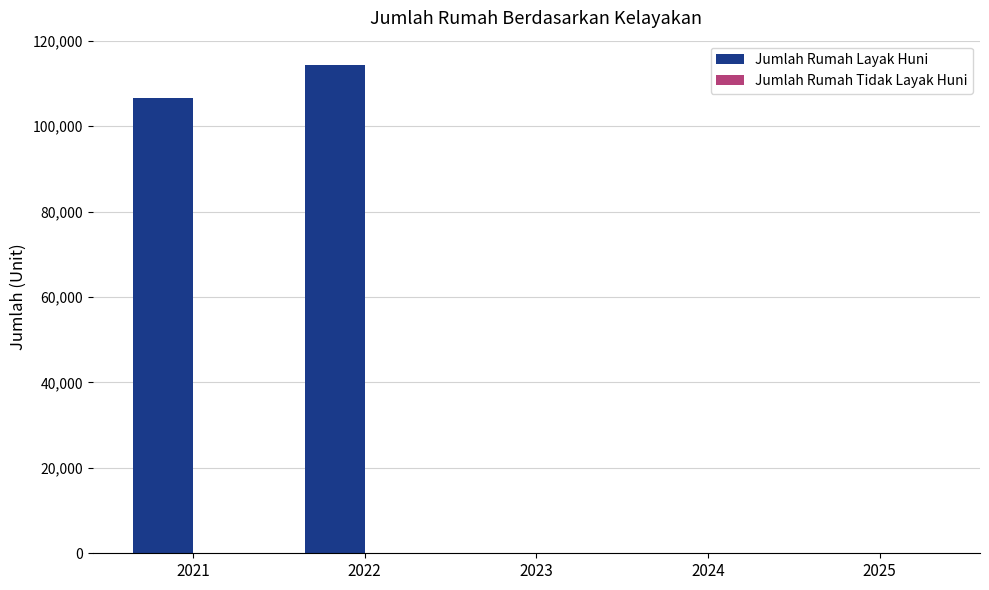

What is the ratio of the value at 2021 to the value at 2022?

0.9